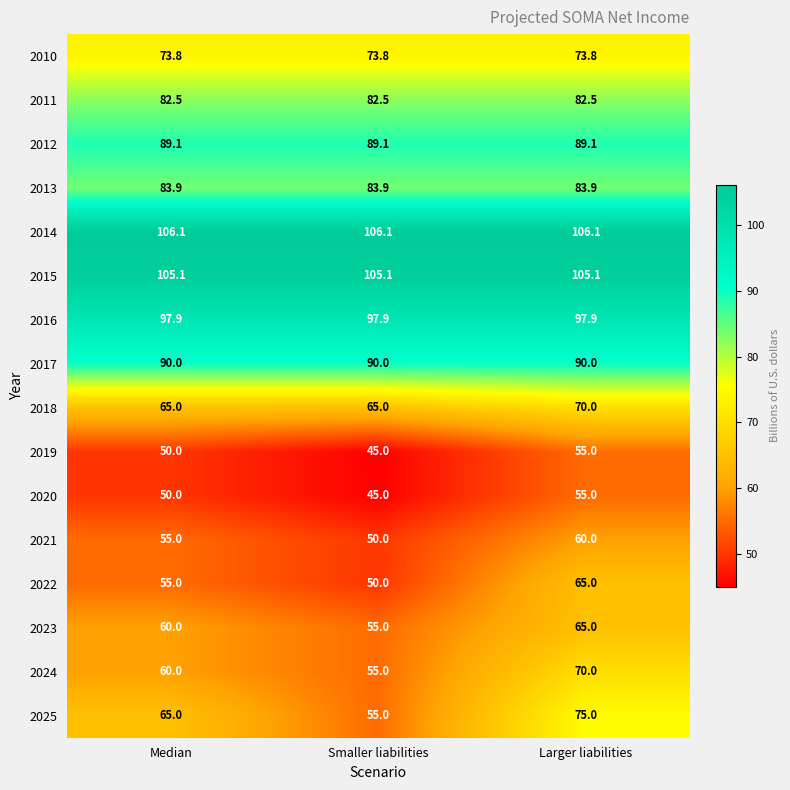

What is the total value across all series at Smaller liabilities?

1148.4